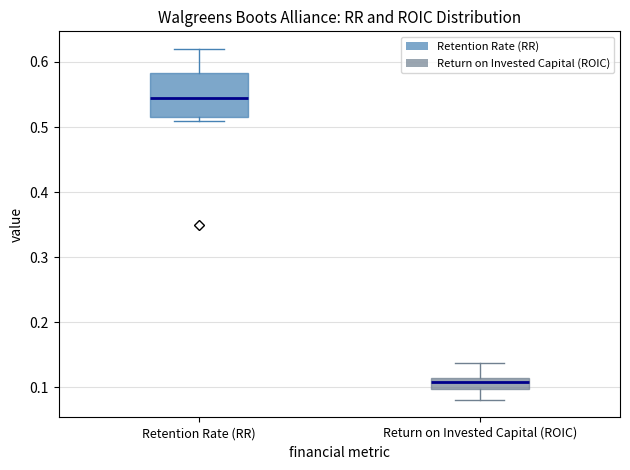

Which box has the lowest median line?

Return on Invested Capital (ROIC)